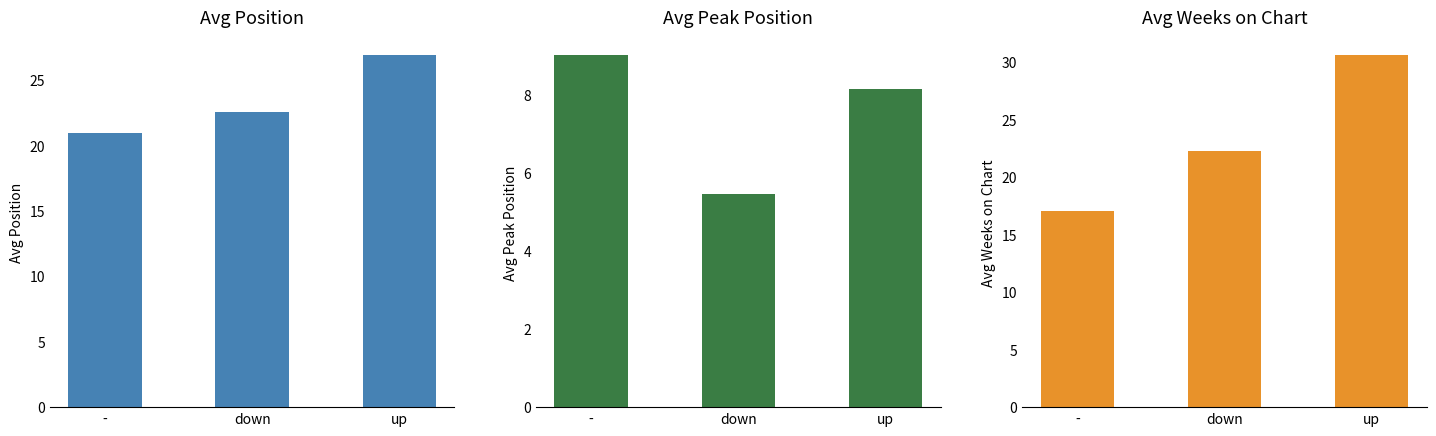

Which series changed the most between down and up?

Avg Weeks on Chart